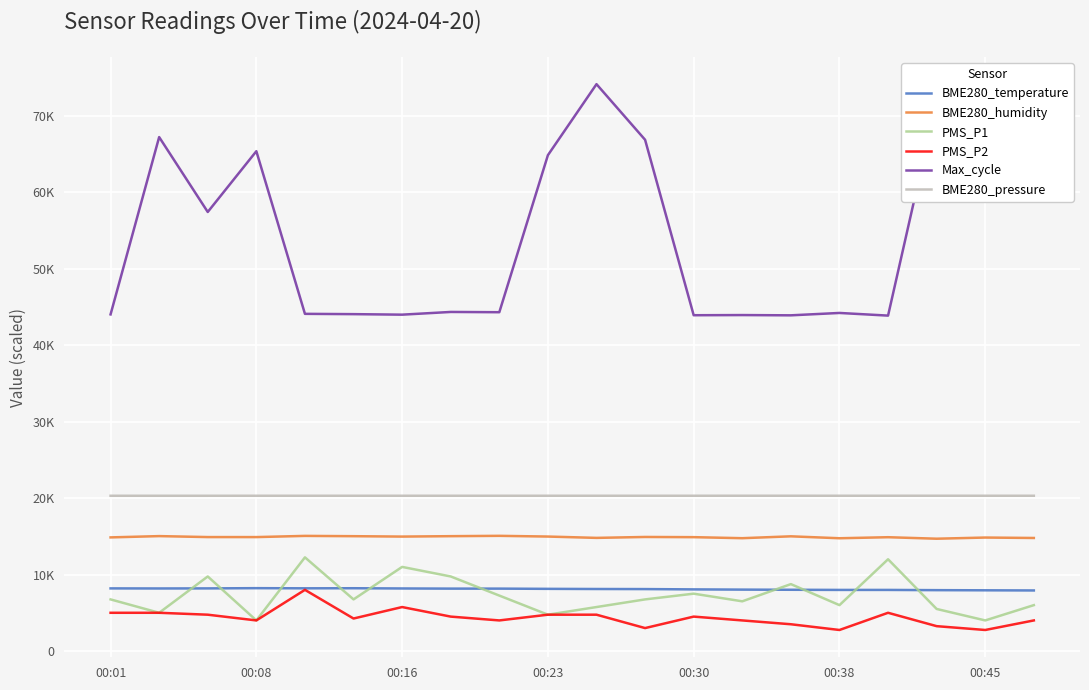

Which category has the lowest value across all series?

00:38